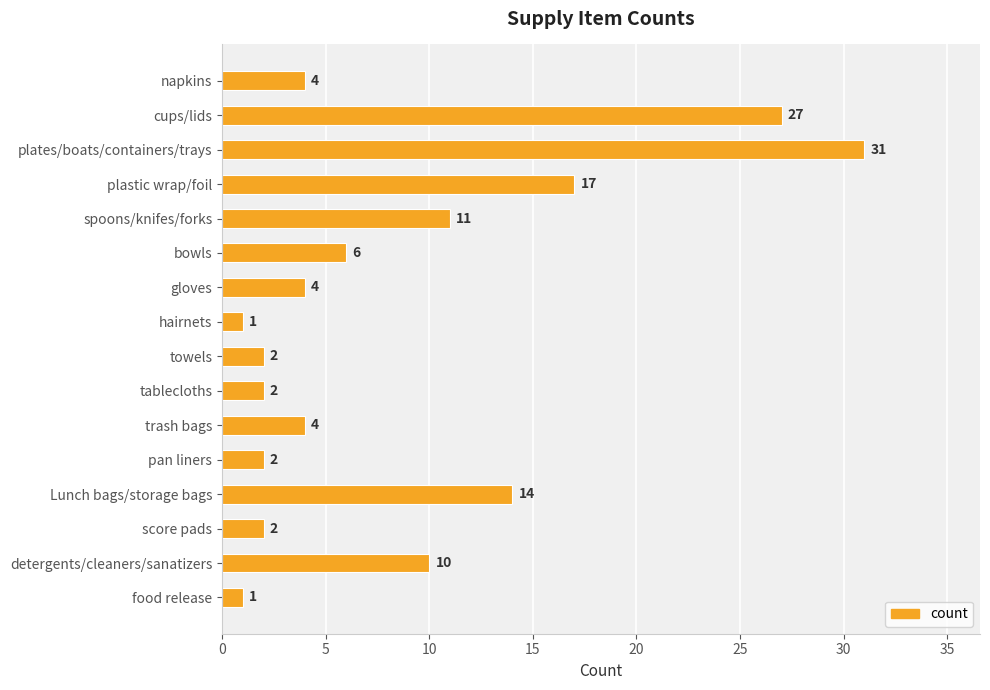

What is the change in value from trash bags to food release?

-3